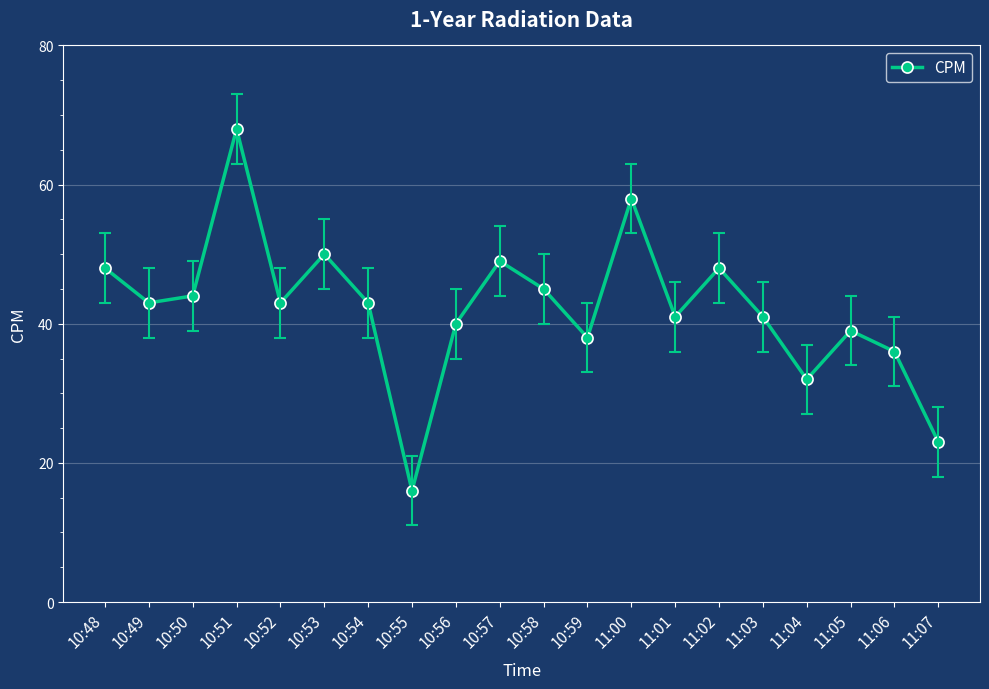

Reading right to left, extract all data points from this chart.

23	36	39	32	41	48	41	58	38	45	49	40	16	43	50	43	68	44	43	48